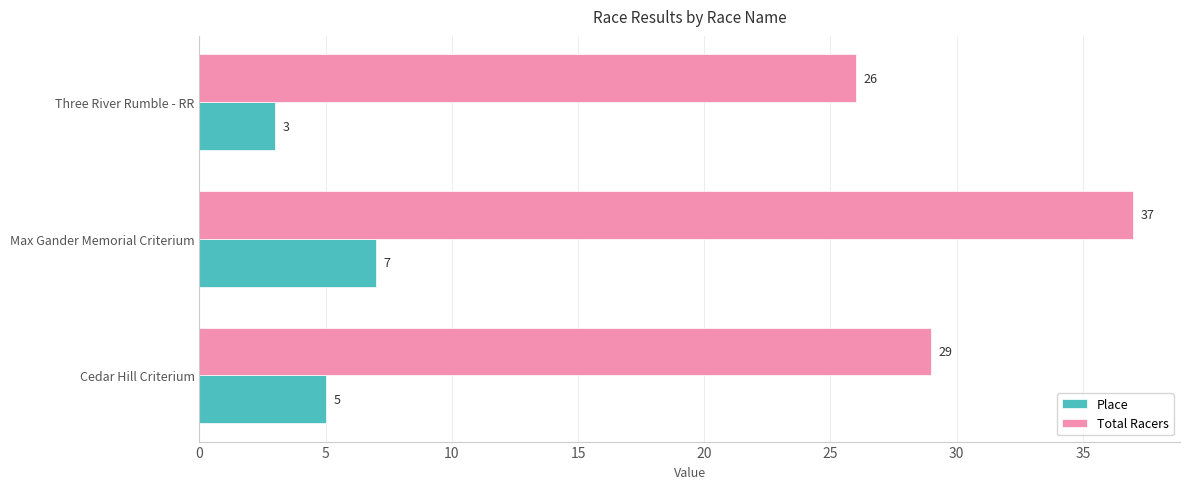

True or false: Total Racers has a value of 23 at Max Gander Memorial Criterium.

False